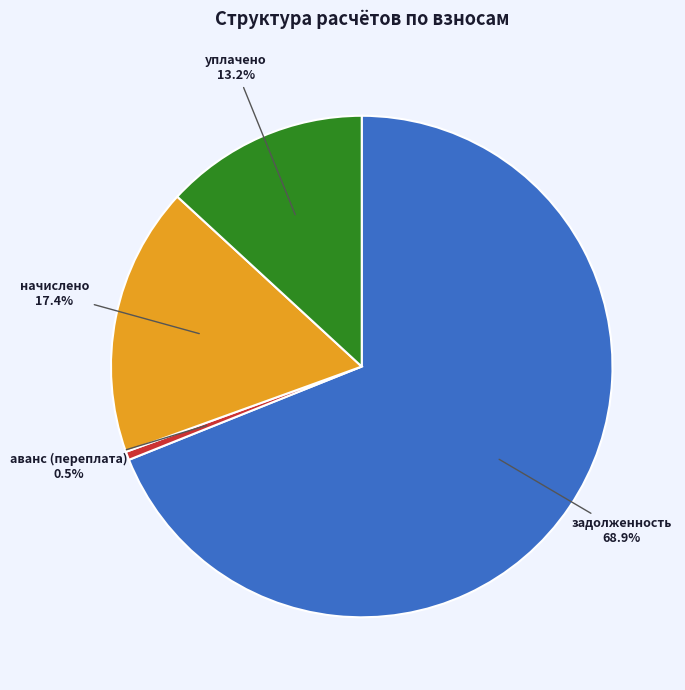

To the nearest percent, what is the difference between the уплачено and начислено slice percentages?

4%